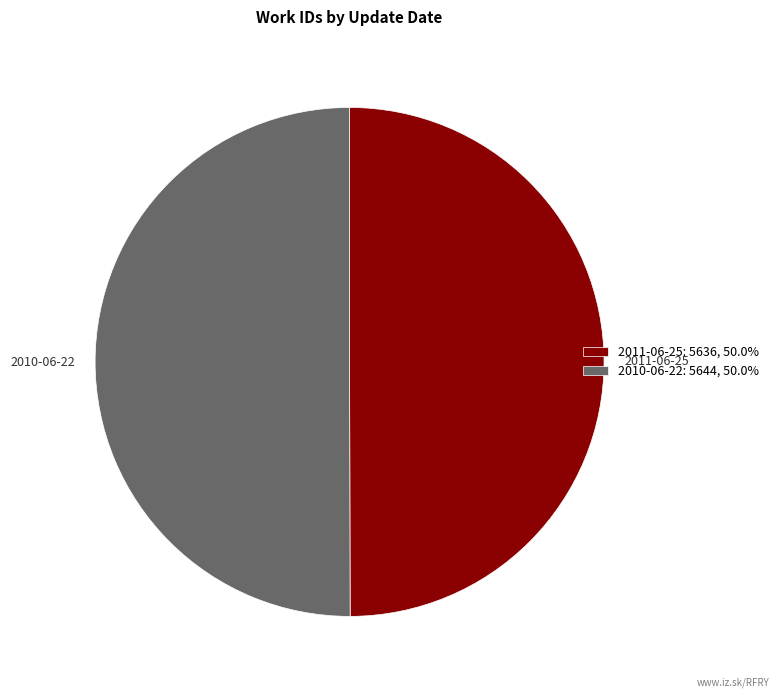

Approximately how many times larger is the value at 2011-06-25 compared to 2010-06-22?

1.0